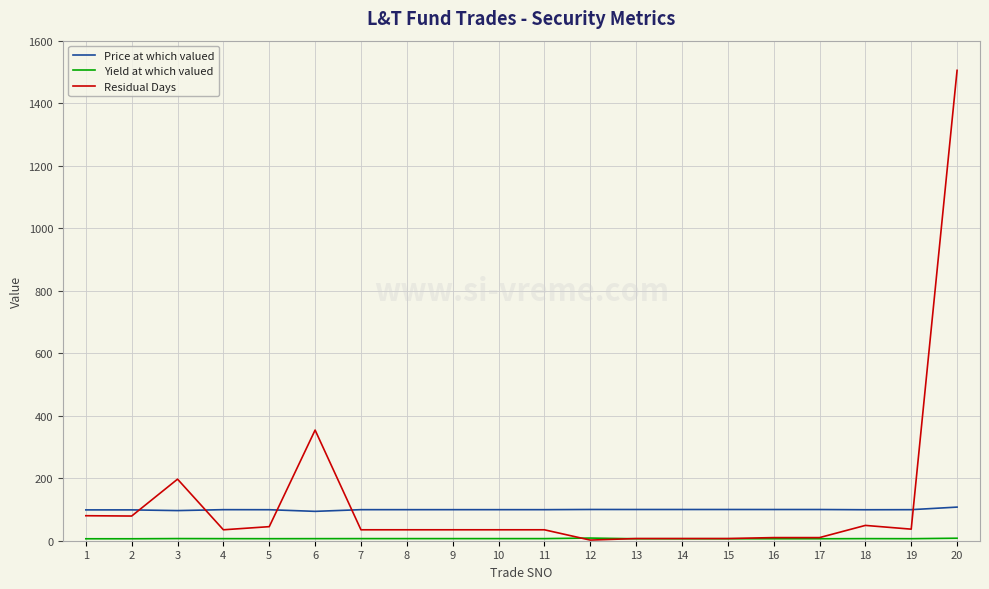

How many intersections are there between Residual Days and Price at which valued?

5